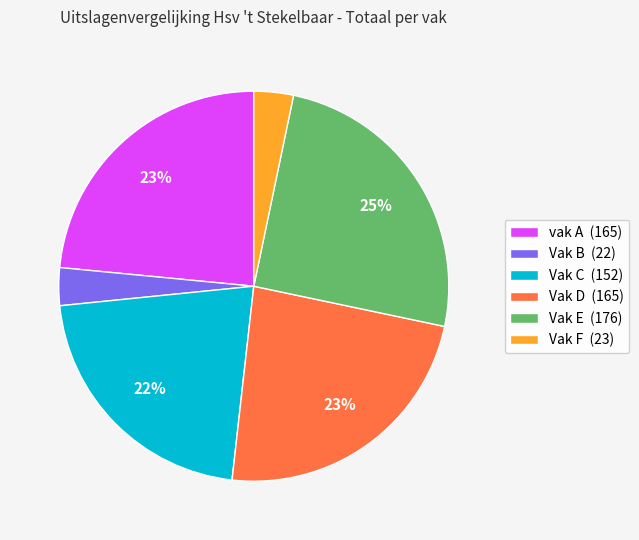

To the nearest percent, what is the average slice percentage?

17%